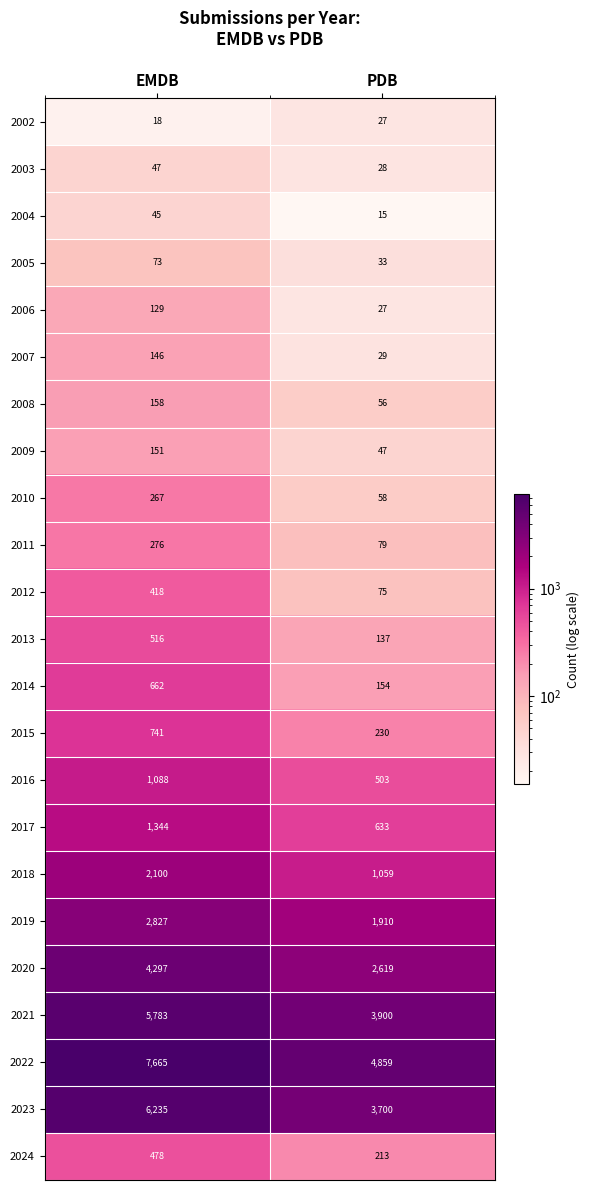

Is it true that 2006 equals 64 at EMDB?

False